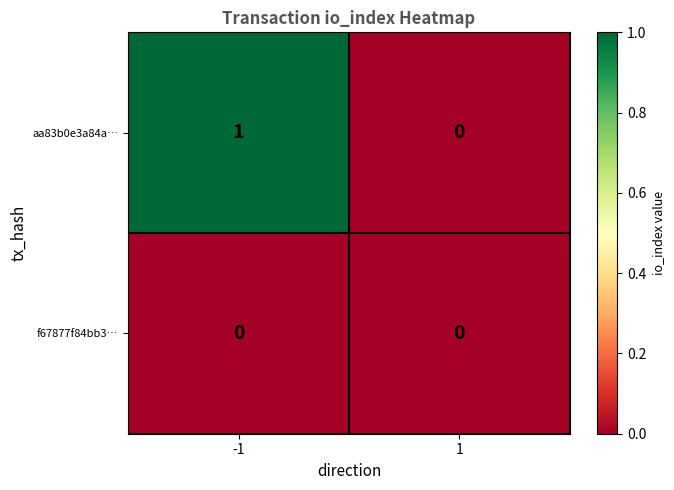

Rank the series at -1 from lowest to highest value.

f67877f84bb3…, aa83b0e3a84a…